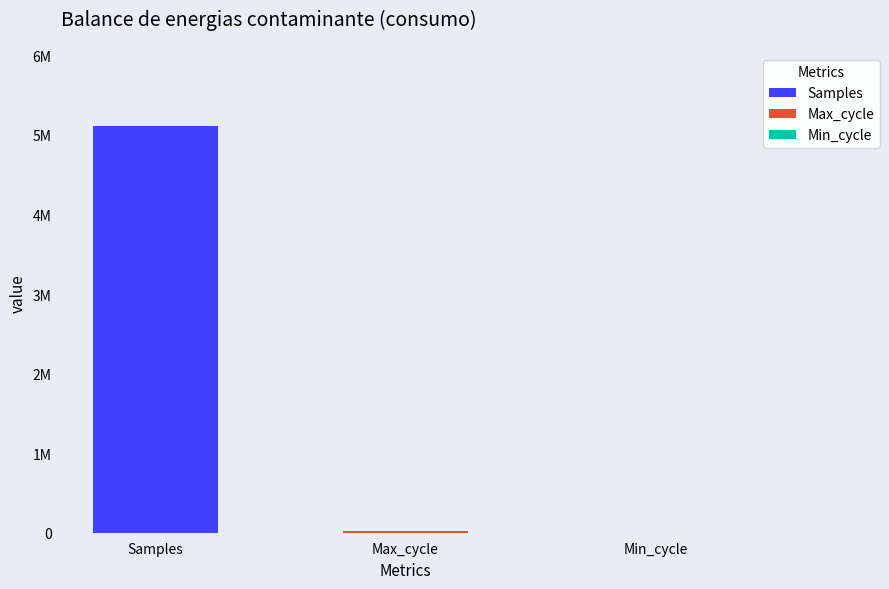

What is the total value across all series at 5?

5132419